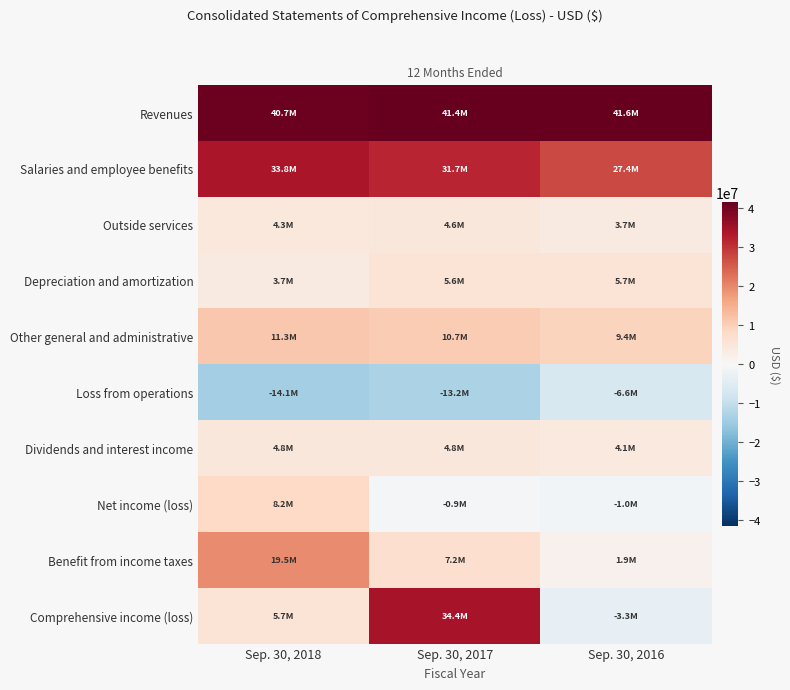

At how many categories does at least one series exceed 22137279?

3